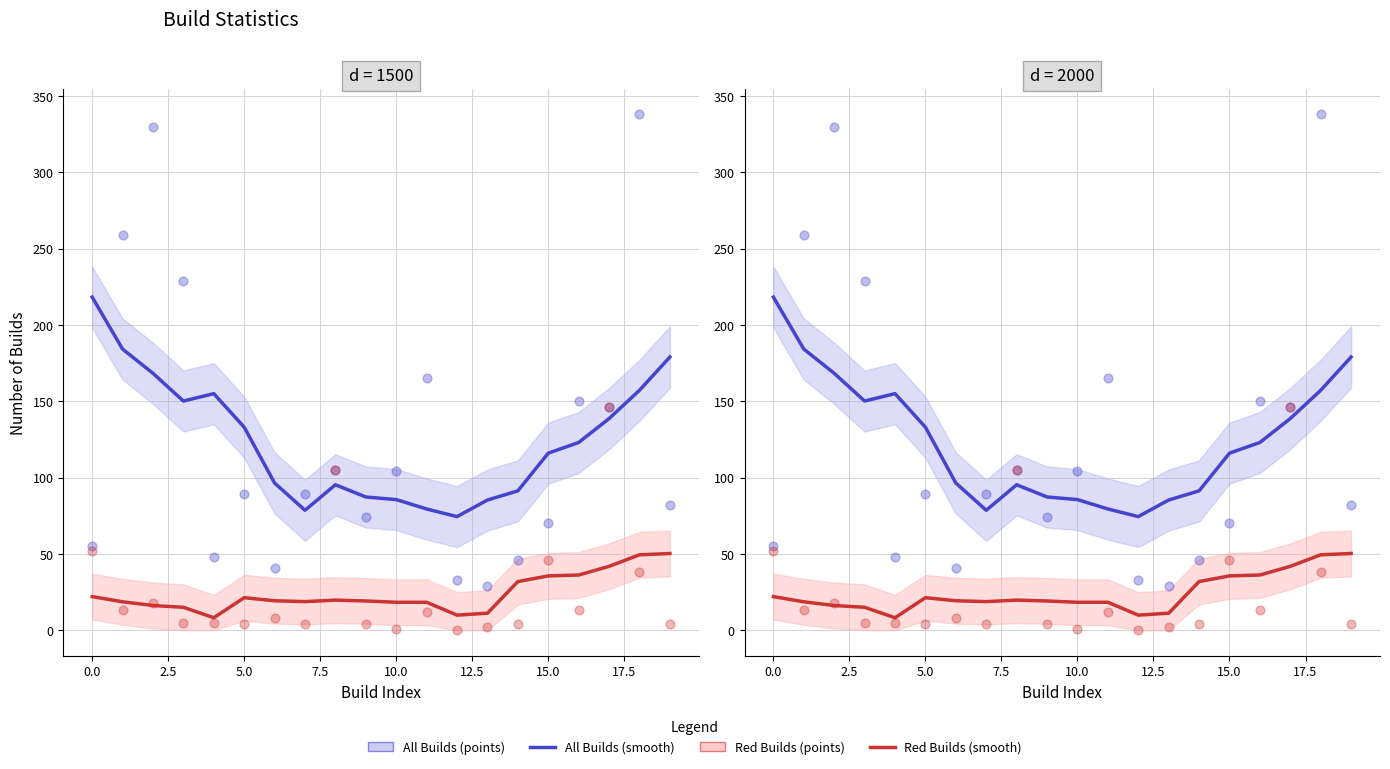

What are all the series names shown in the legend?

All Builds (smooth), Red Builds (smooth), All Builds (points), Red Builds (points)